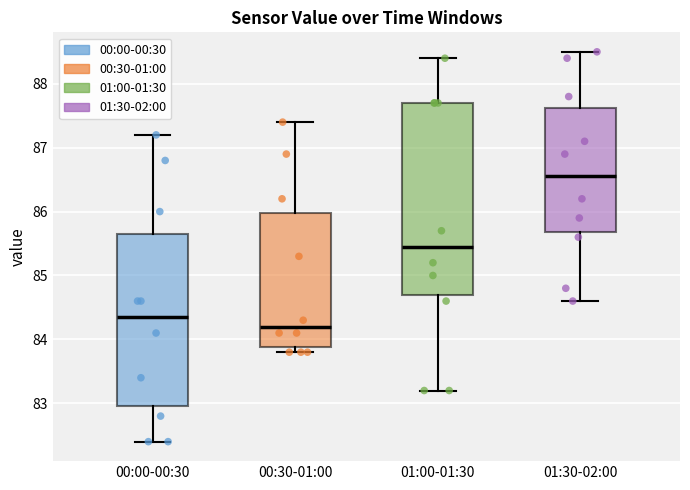

Reading left to right, transcribe this box plot: for each box, give where its median line is, the range the box spans, and where its two whiskers end, as read against the y-axis. The values are not printed on the chart, so give them approximately, as read against the axis.

00:00-00:30: median 84.4, box 83.0 to 85.7, whiskers 82.4 to 87.2
00:30-01:00: median 84.2, box 83.9 to 86.0, whiskers 83.8 to 87.4
01:00-01:30: median 85.5, box 84.7 to 87.7, whiskers 83.2 to 88.4
01:30-02:00: median 86.6, box 85.7 to 87.6, whiskers 84.6 to 88.5